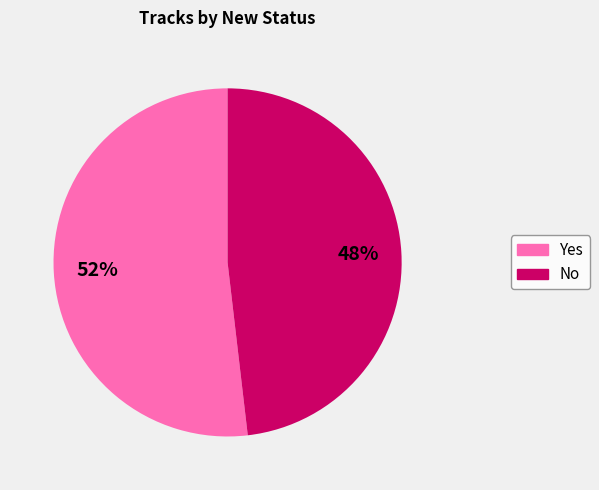

Rank the categories by value from highest to lowest.

Yes, No